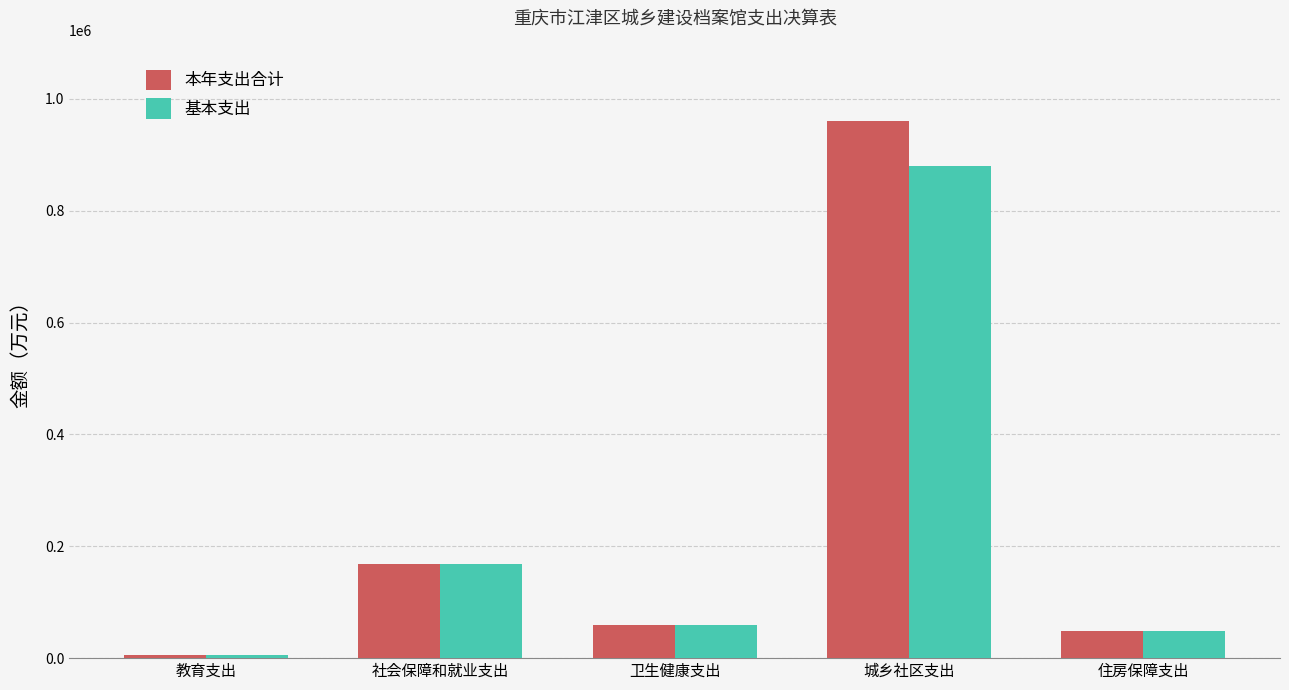

True or false: 基本支出 has a value of 94452.6 at 卫生健康支出.

False